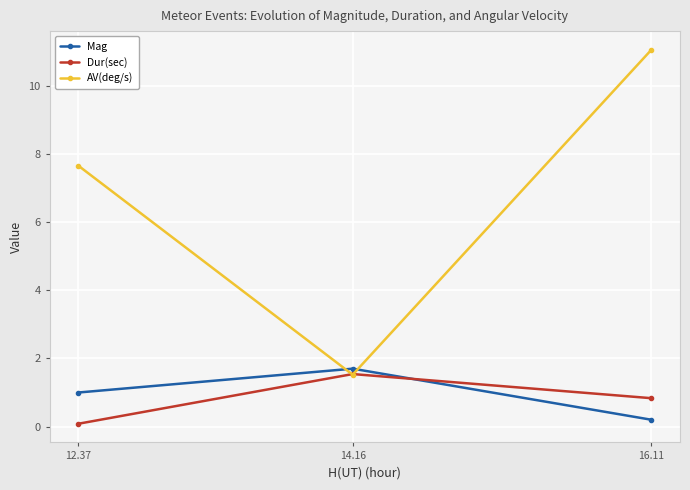

Reading left to right, extract all data points from this chart.

Mag: 1.0	1.7	0.2
Dur(sec): 0.1	1.5	0.8
AV(deg/s): 7.7	1.5	11.1